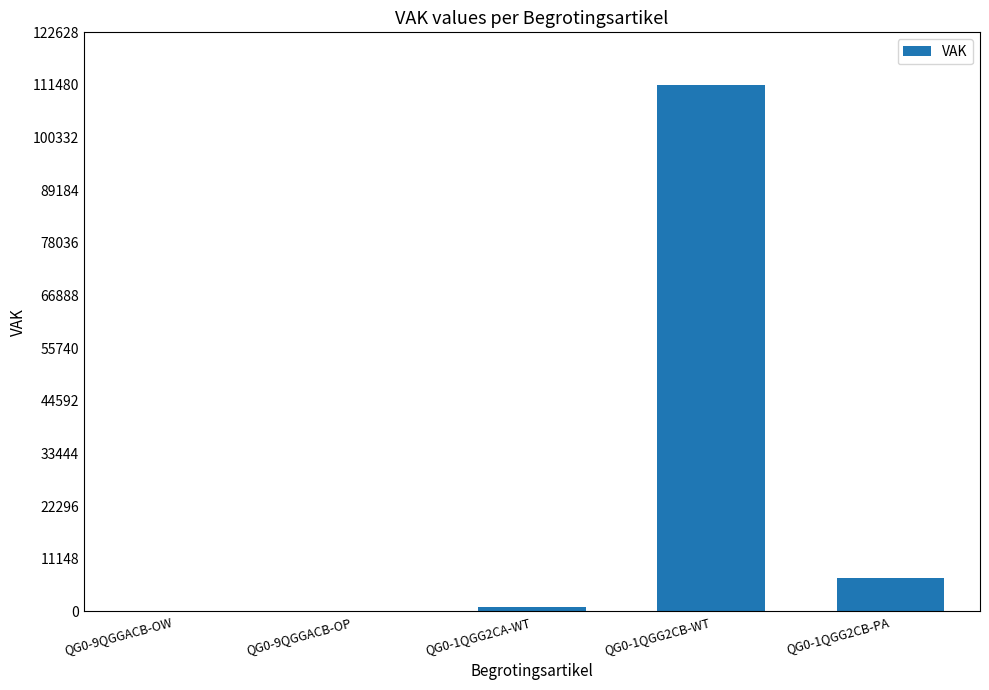

What is the sum of the values at QG0-1QGG2CA-WT and QG0-9QGGACB-OW?

874